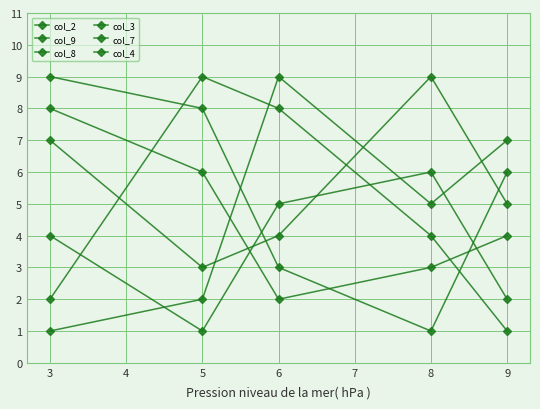

List the series in order of their peak value, lowest first.

col_8, col_3, col_2, col_9, col_7, col_4